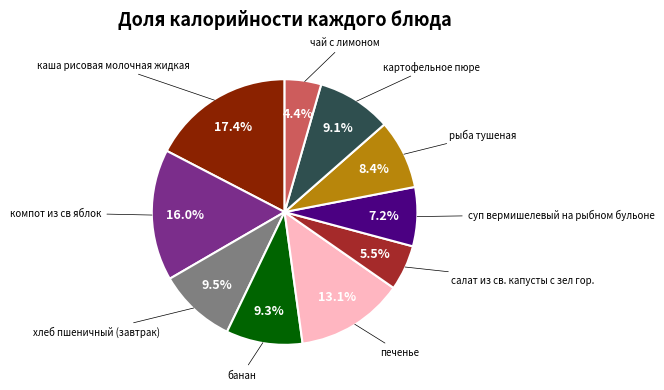

Is there a majority slice in this chart?

No